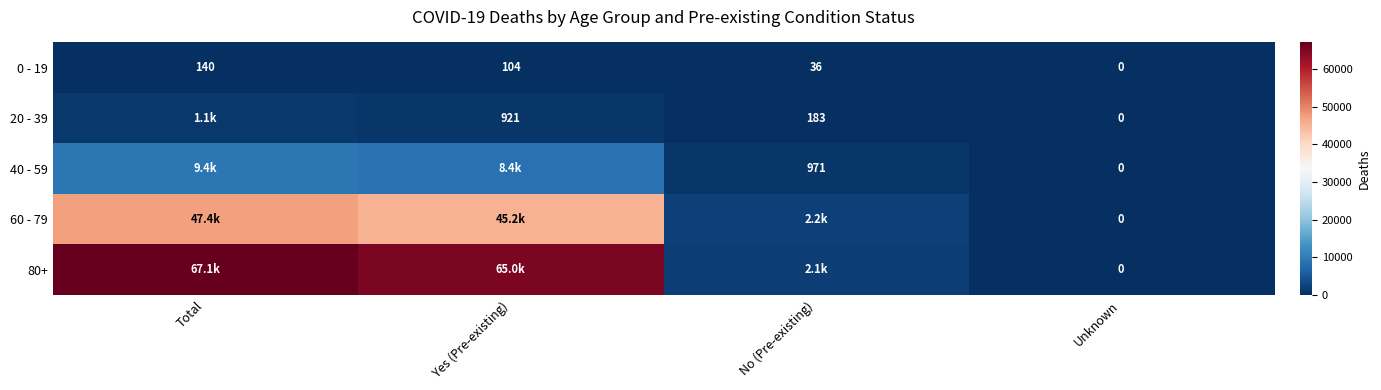

The value of 0 - 19 at No (Pre-existing) is 36. True or false?

True